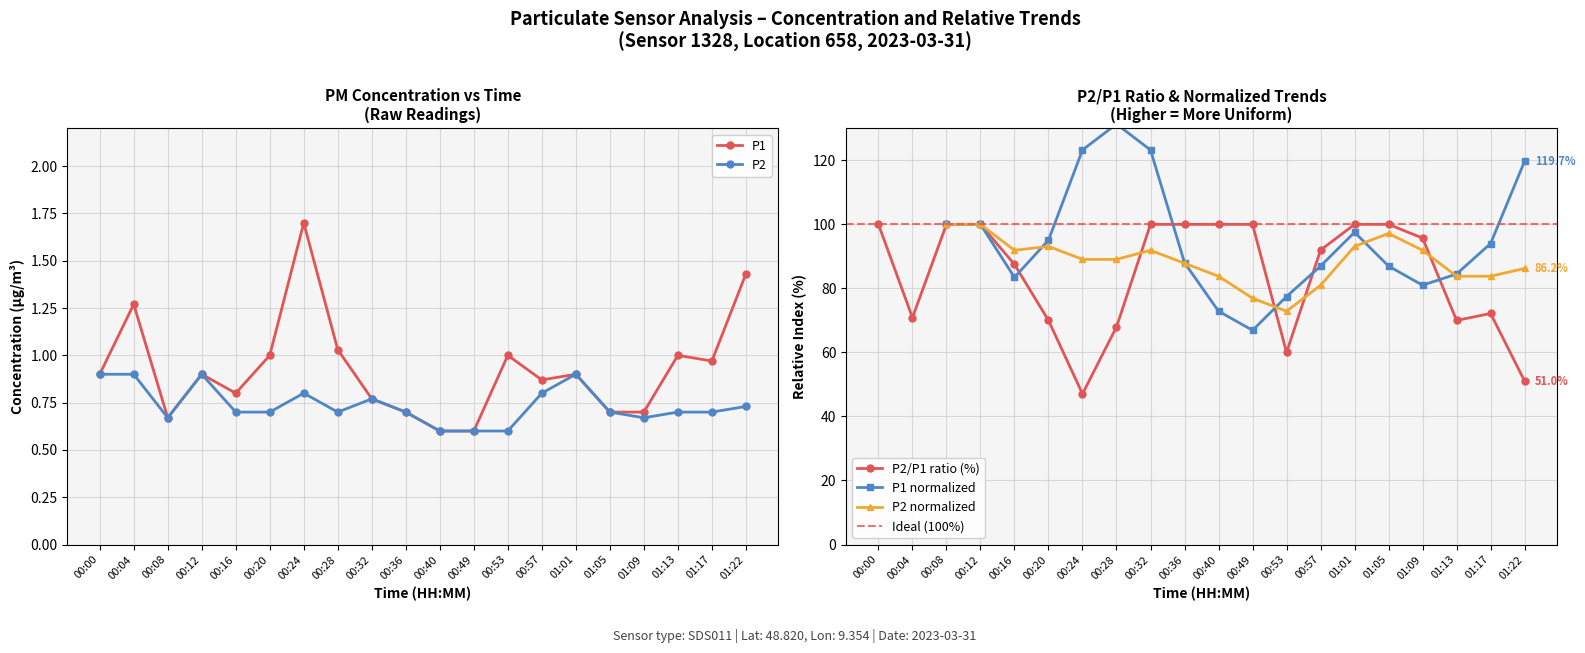

What is the label of the 16th point from the right?

00:16